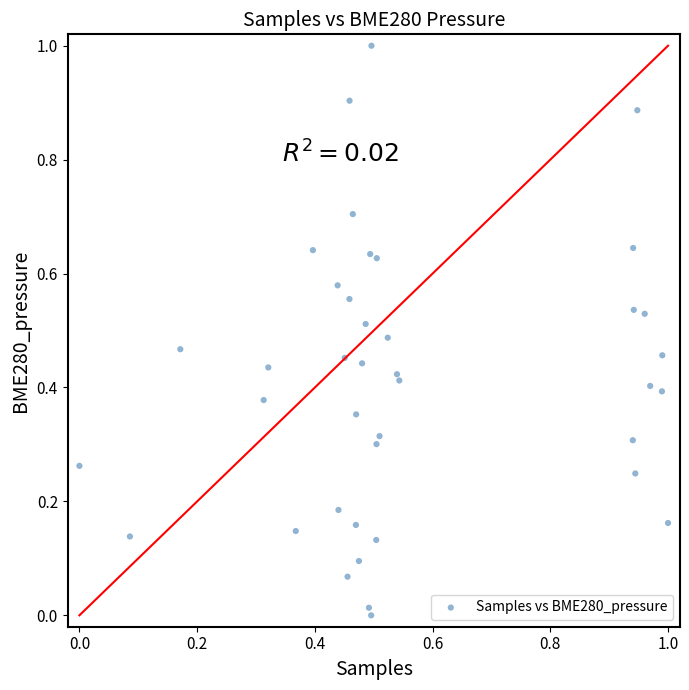

What is the range of X values (max minus min)?

1.0